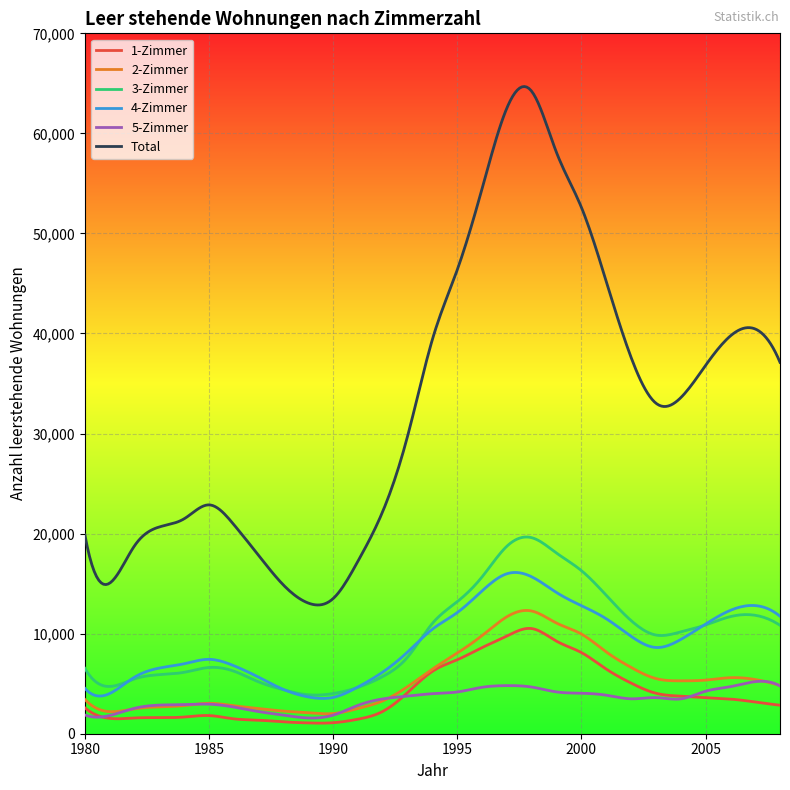

True or false: 1-Zimmer and 4-Zimmer cross at least once.

False